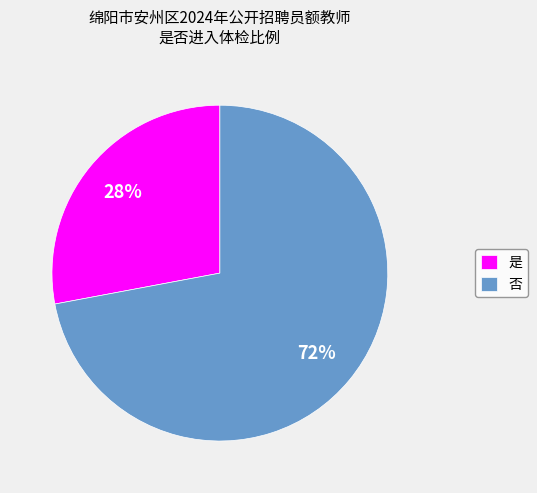

Do 是 and 否 together represent more than half of the pie?

Yes